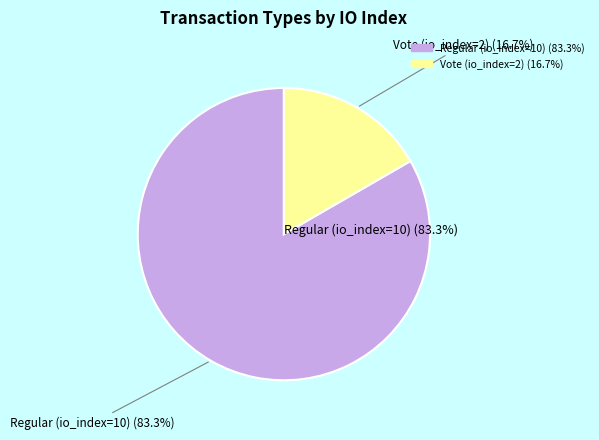

Which slice is the largest?

Regular (io_index=10)